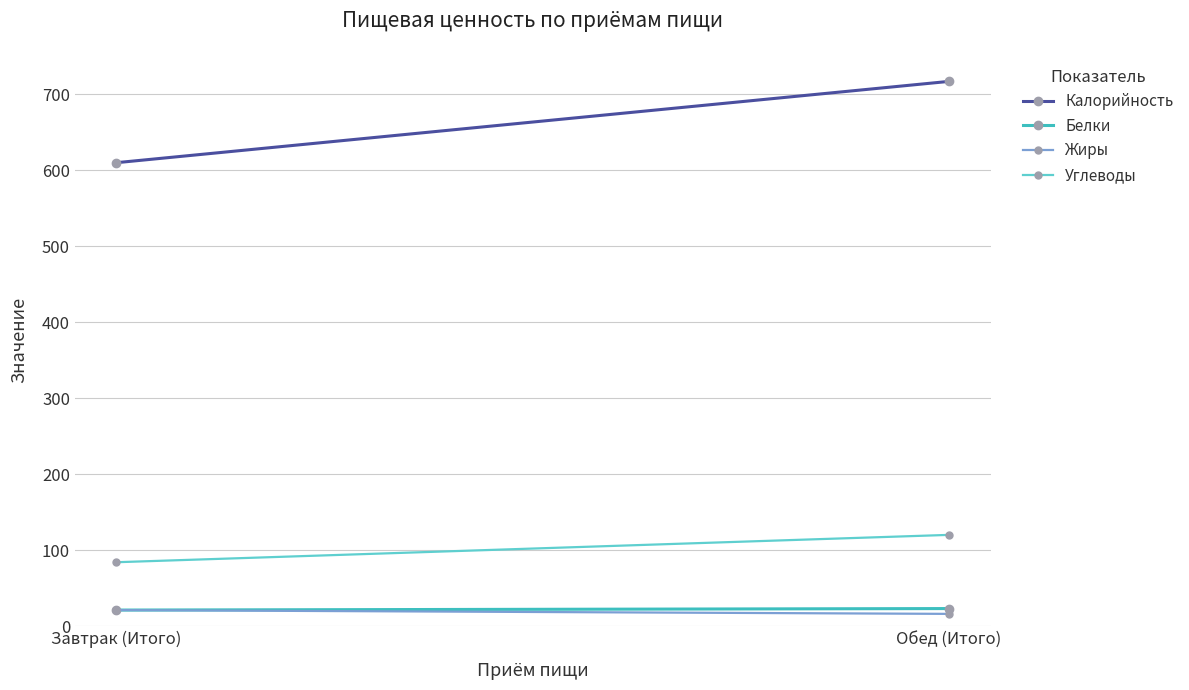

What is the difference between the maximum and minimum values in the Калорийность series?

107